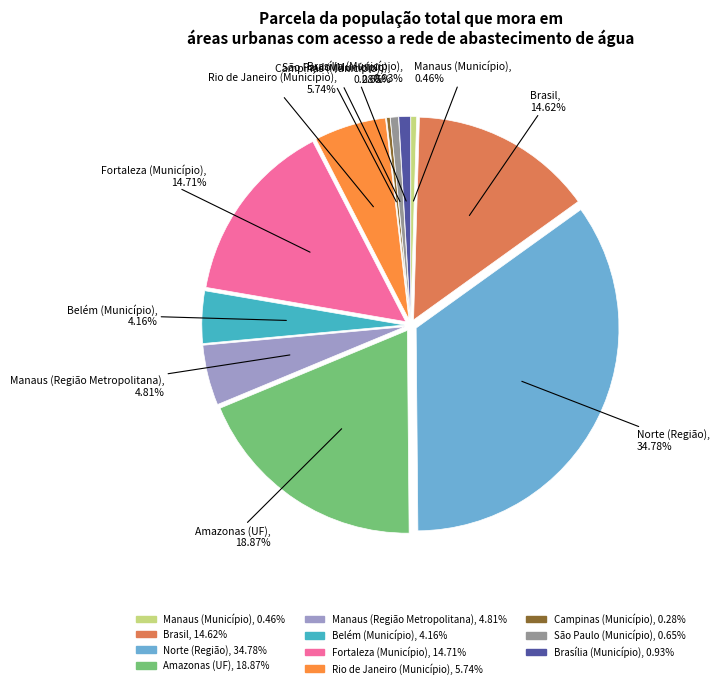

How much of the chart is everything except Norte (Região)?

65.2%